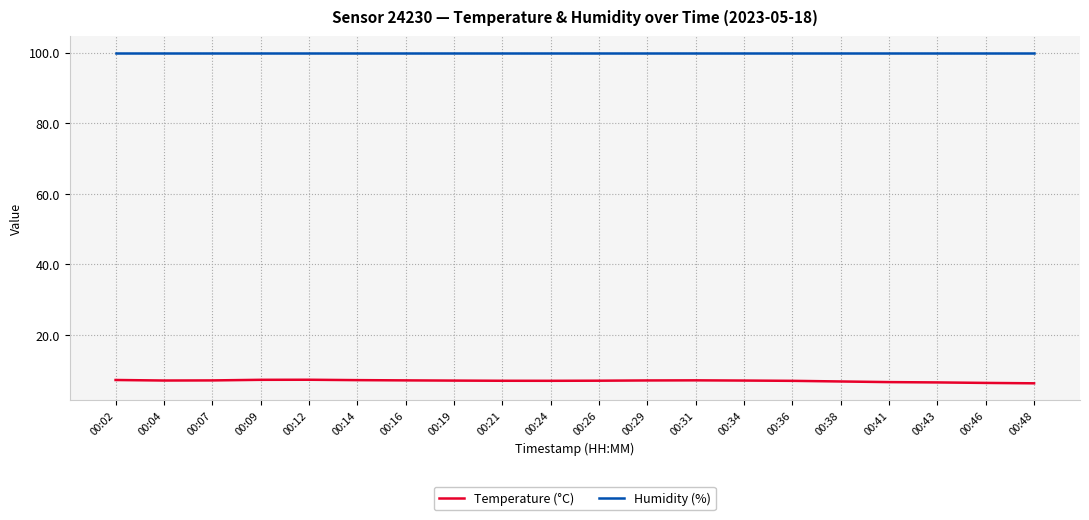

True or false: Temperature (°C) and Humidity (%) intersect in this chart.

False